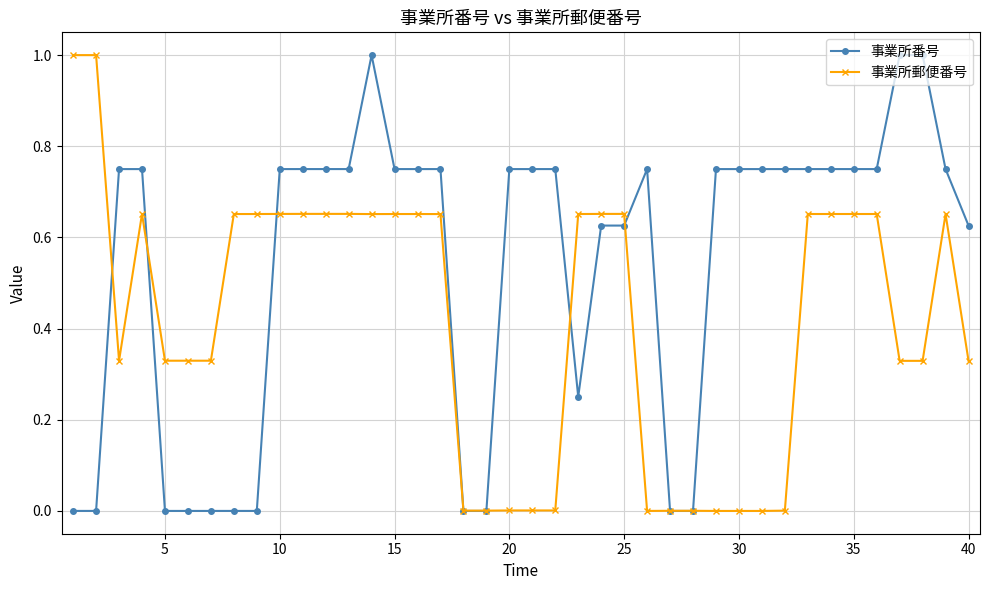

What is the difference between the second highest and second lowest values in the 事業所番号 series?

1.0